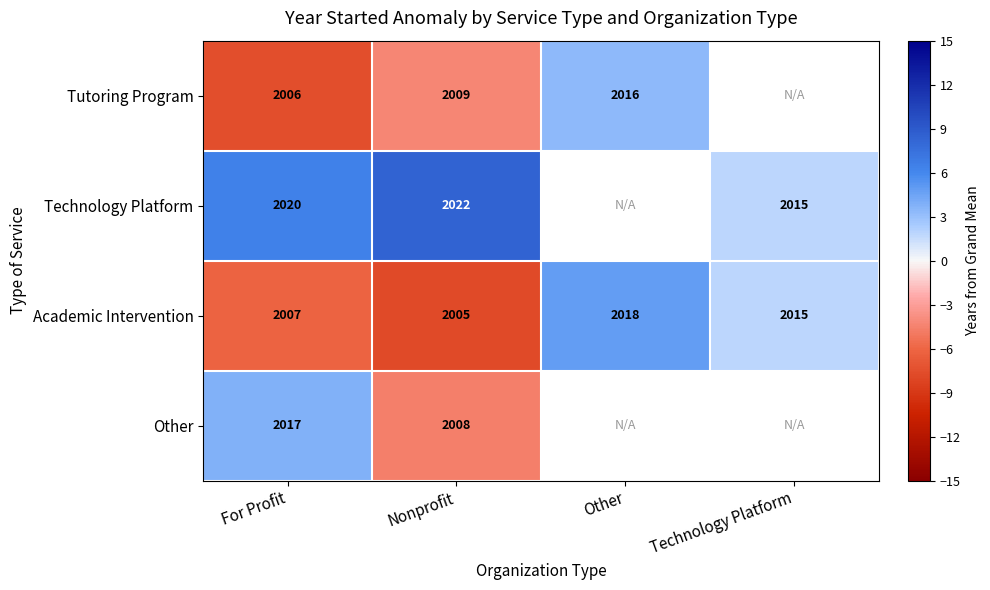

At For Profit, list the series in order from smallest to largest.

Tutoring Program, Academic Intervention, Other, Technology Platform